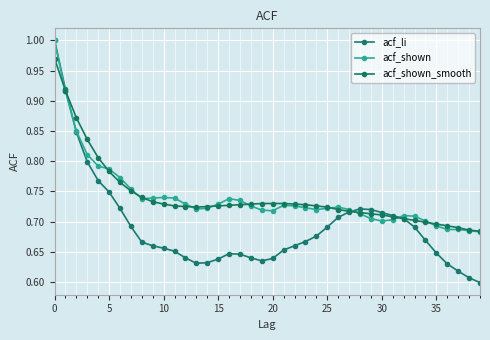

What is the label of the 34th point from the left?

33